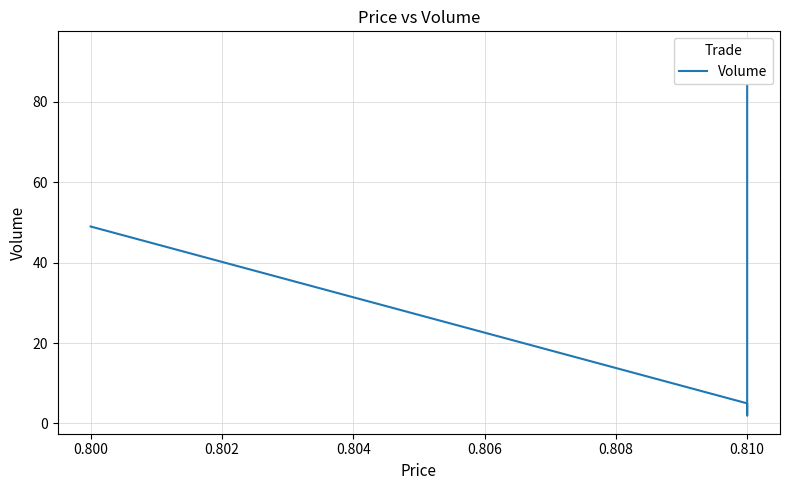

What is the greatest value displayed?

93